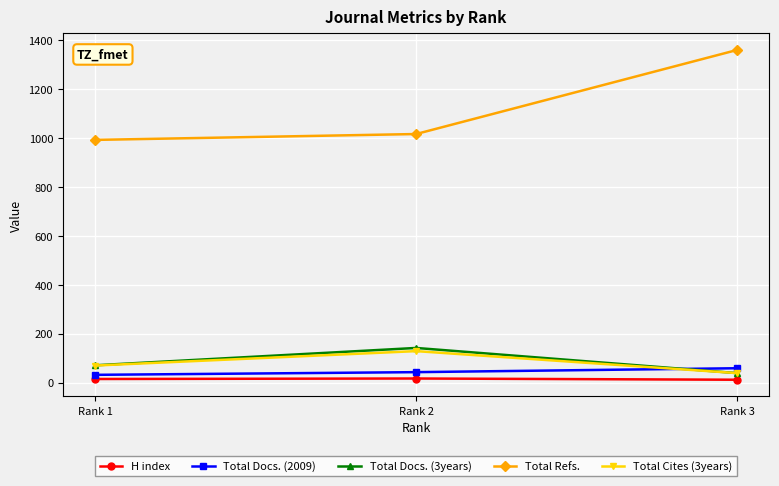

True or false: Total Refs. has a value of 453 at Rank 1.

False